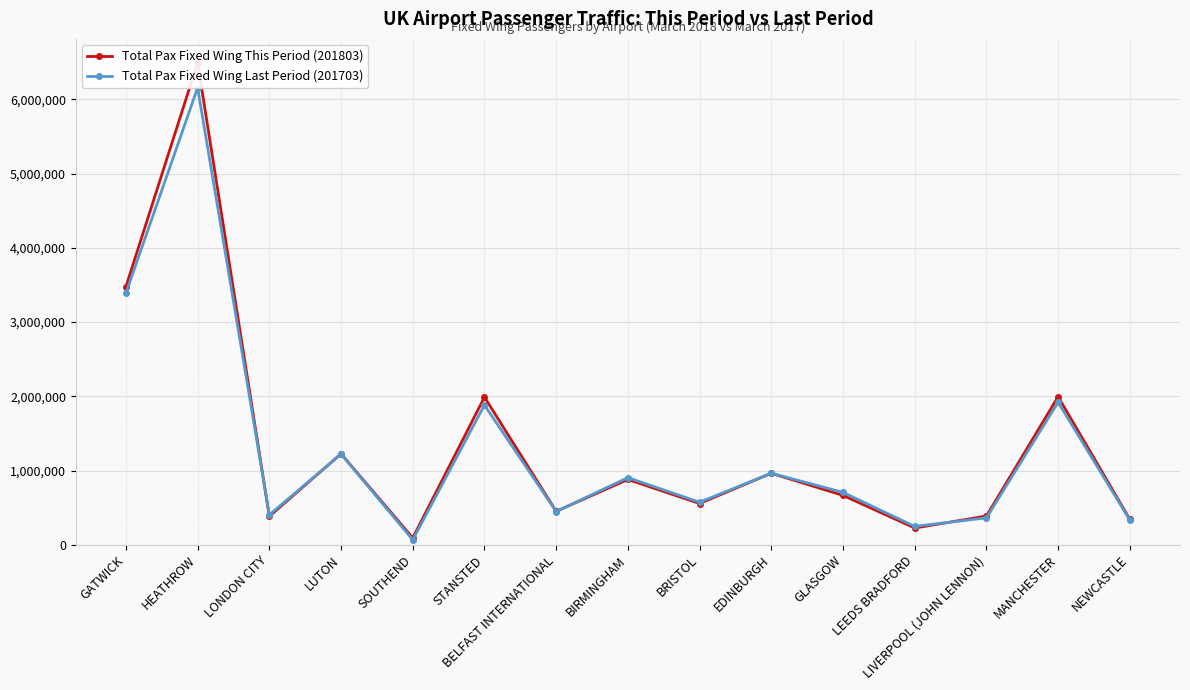

Which category has the highest value in the Total Pax Fixed Wing This Period (201803) series?

HEATHROW